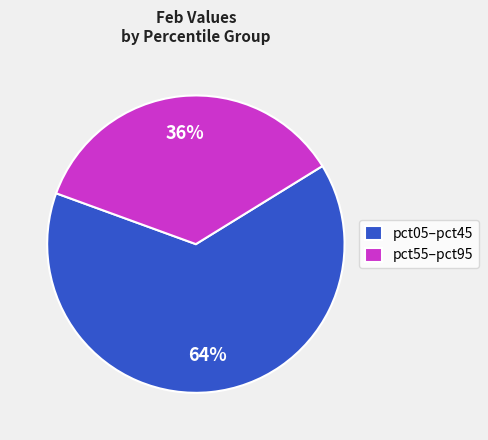

Is pct05–pct45 the majority of the pie?

Yes